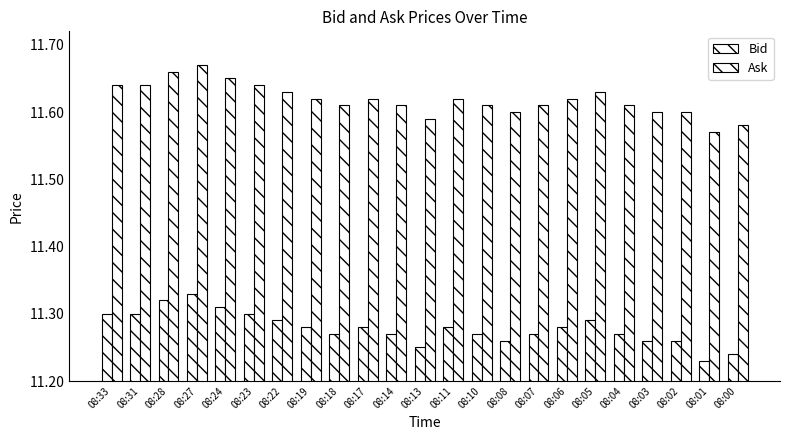

Reading left to right, transcribe all the data shown in this chart.

Bid: 11.3	11.3	11.3	11.3	11.3	11.3	11.3	11.3	11.3	11.3	11.3	11.2	11.3	11.3	11.3	11.3	11.3	11.3	11.3	11.3	11.3	11.2	11.2
Ask: 11.6	11.6	11.7	11.7	11.7	11.6	11.6	11.6	11.6	11.6	11.6	11.6	11.6	11.6	11.6	11.6	11.6	11.6	11.6	11.6	11.6	11.6	11.6